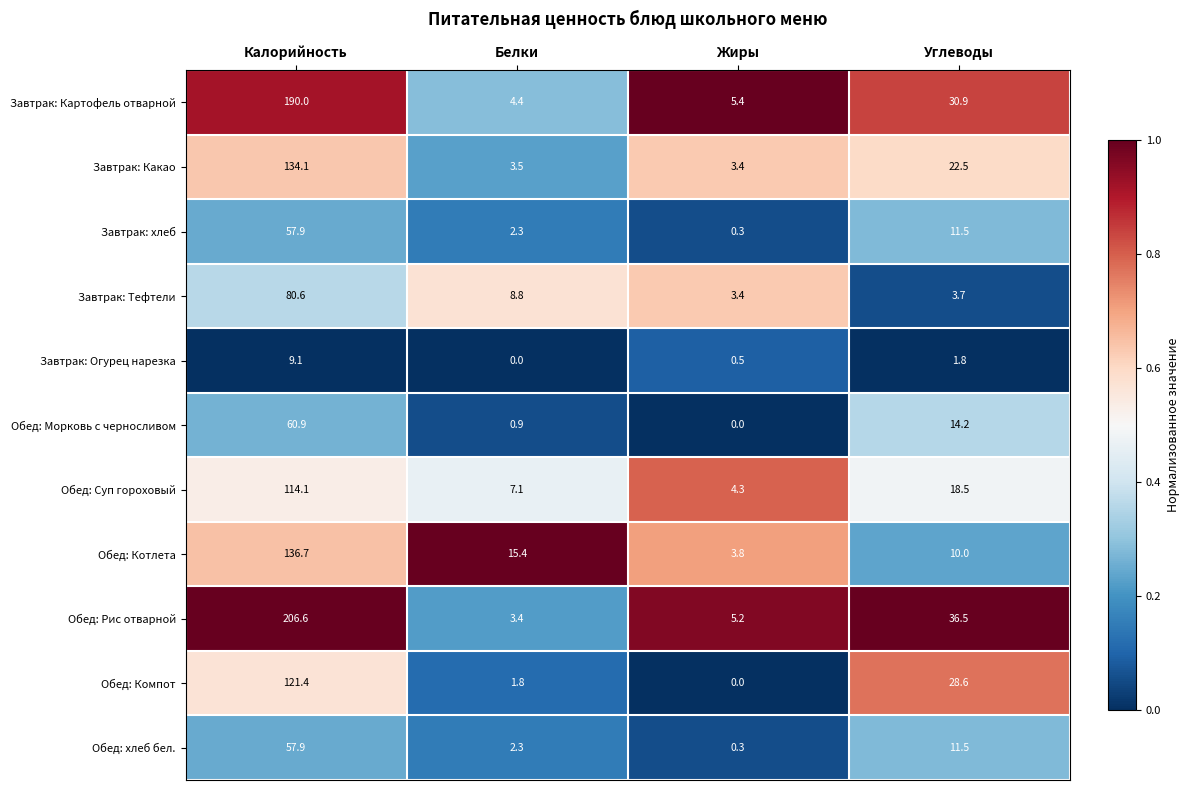

At which category is the sum across all series the highest?

Калорийность